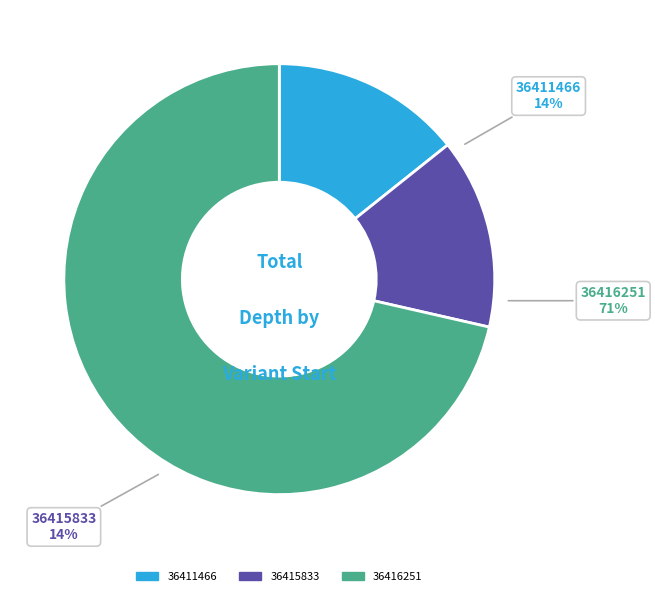

How many slices are in this pie chart?

3